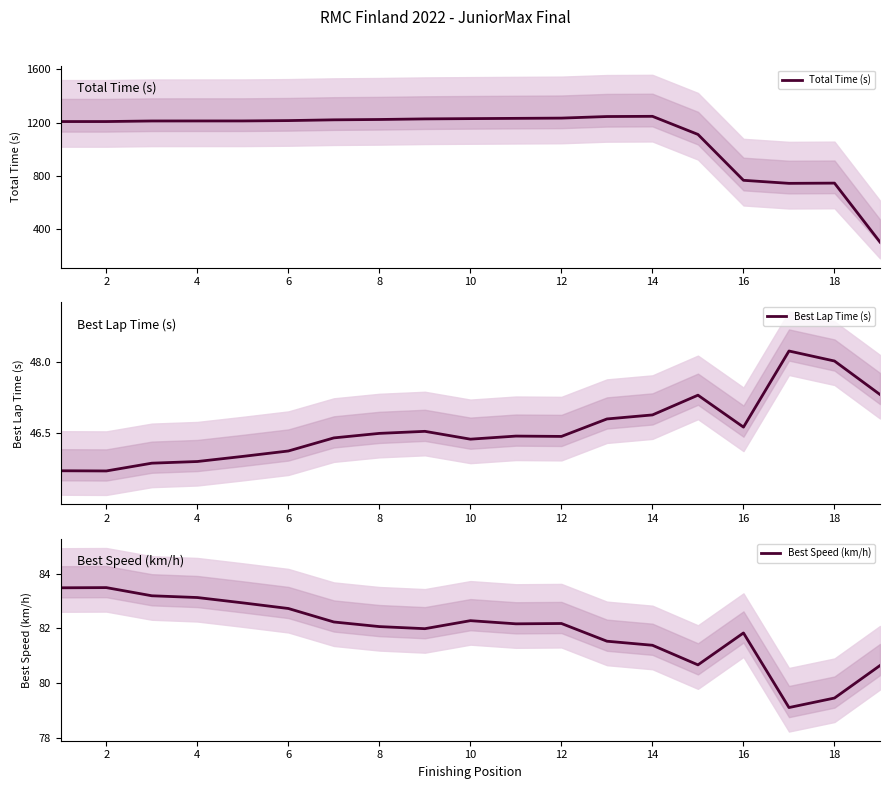

The Total Time (s) series shows 1888.7 at 12. True or false?

False